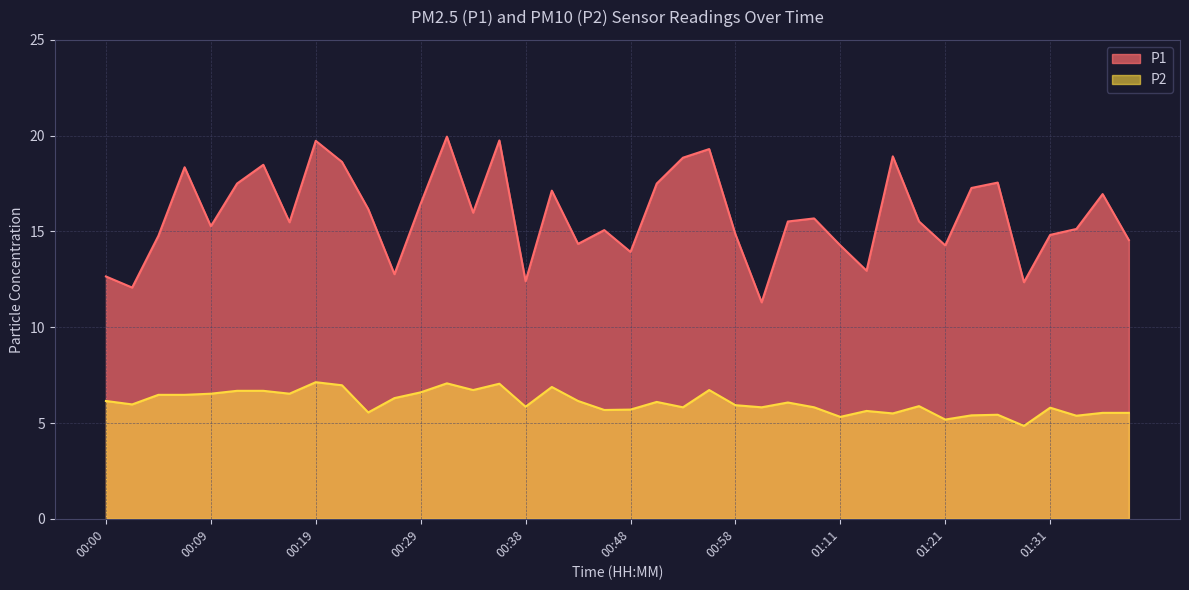

At which category does the chart reach its peak across all series?

00:31